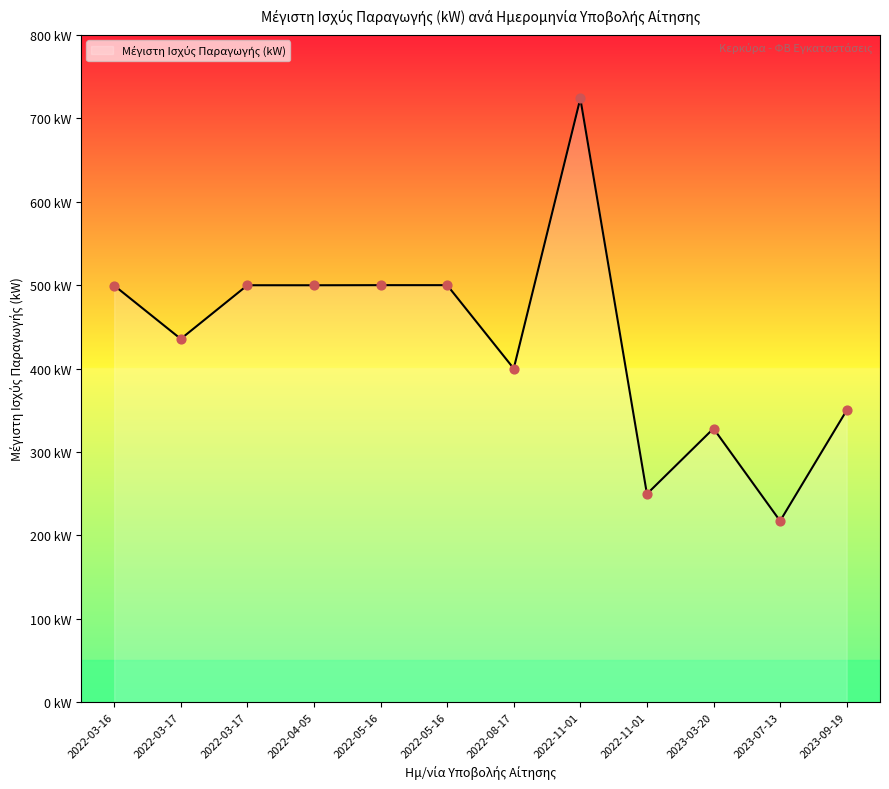

What is the ratio of the value at 2023-09-19 to the value at 2022-03-16?

0.7